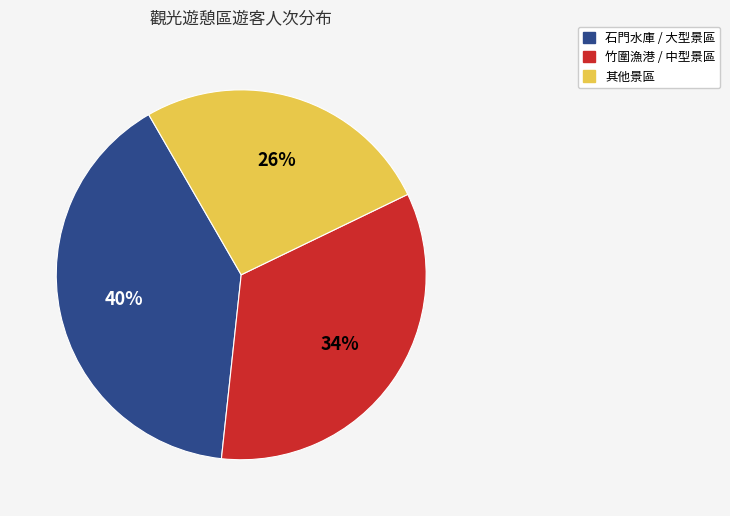

Rank the categories by value from lowest to highest.

其他景區, 竹圍漁港 / 中型景區, 石門水庫 / 大型景區